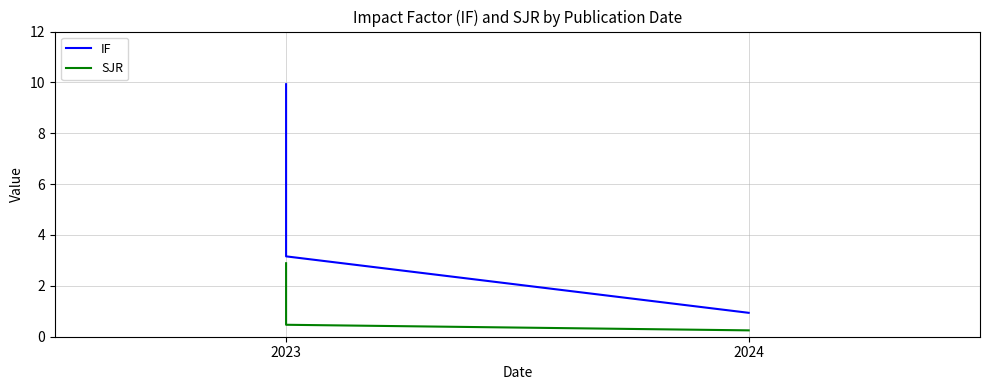

What are all the series names shown in the legend?

IF, SJR